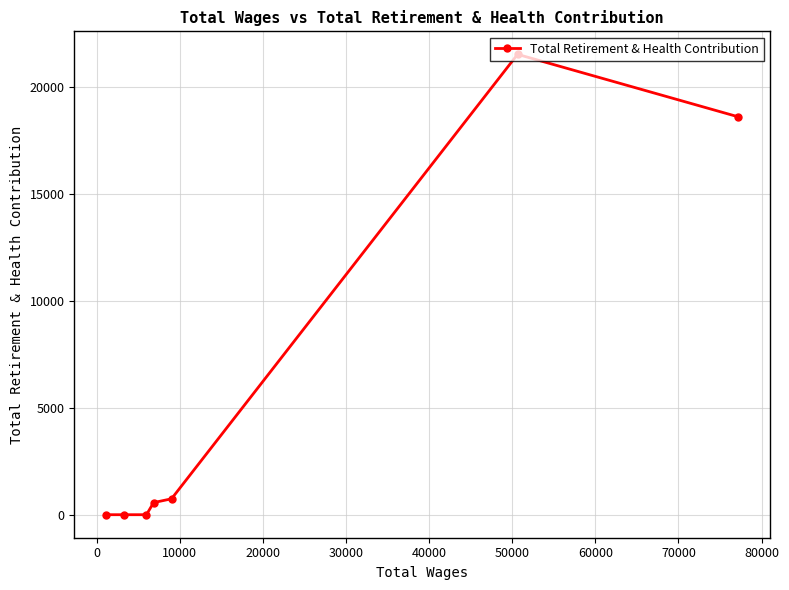

What is the sum of all values?

41433